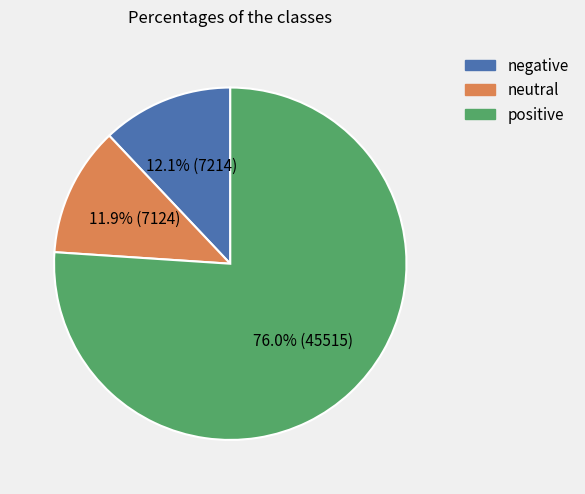

Is there a majority slice in this chart?

Yes